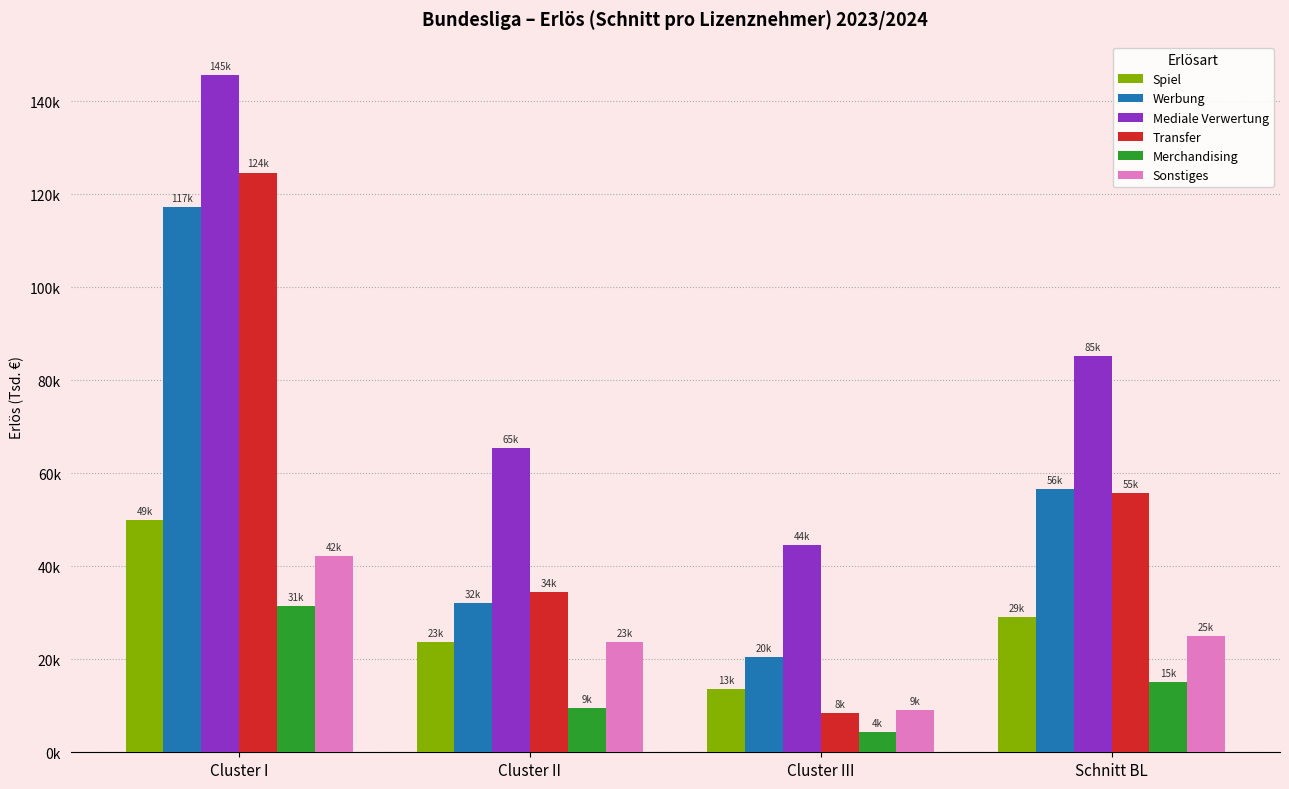

Does the chart contain any negative values?

No